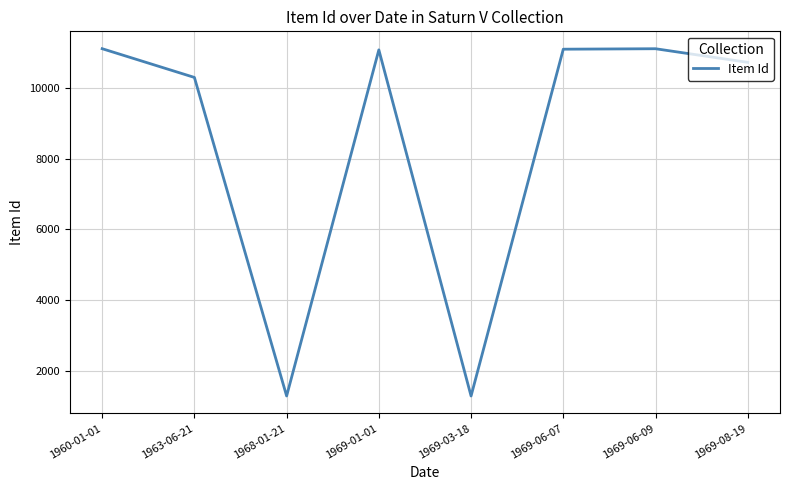

Where is the data nearest to the value 6195?

1963-06-21